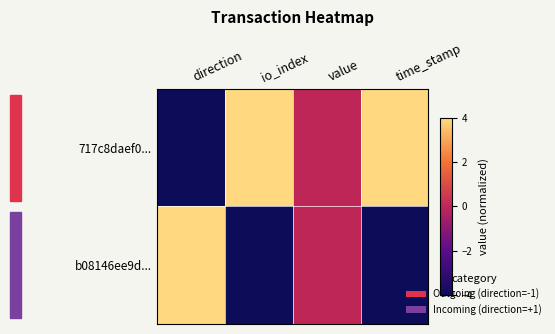

Reading left to right, extract all data points from this chart.

717c8daef0...: direction=-4	io_index=4	value=0	time_stamp=4
b08146ee9d...: direction=4	io_index=-4	value=0	time_stamp=-4